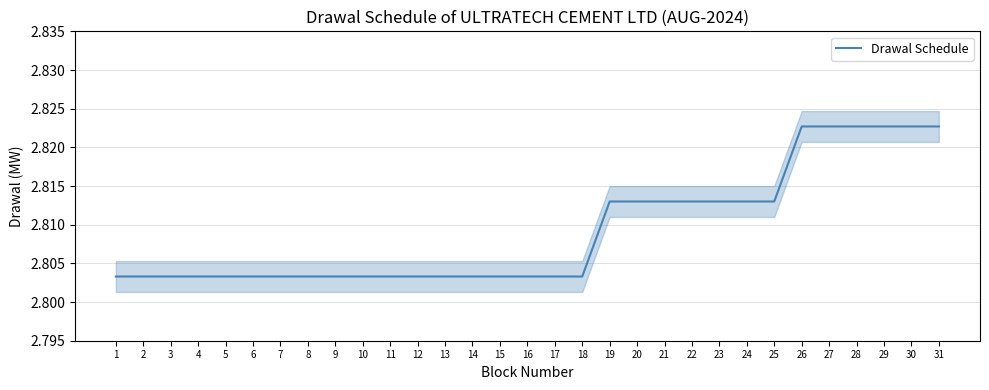

What is the smallest value displayed?

2.8